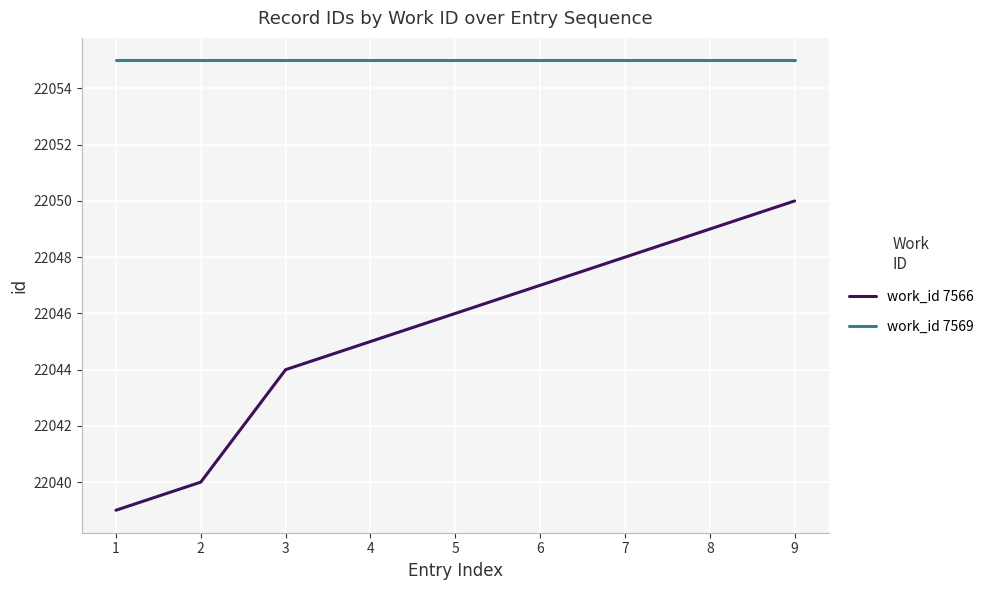

True or false: work_id 7569 and work_id 7566 cross at least once.

False